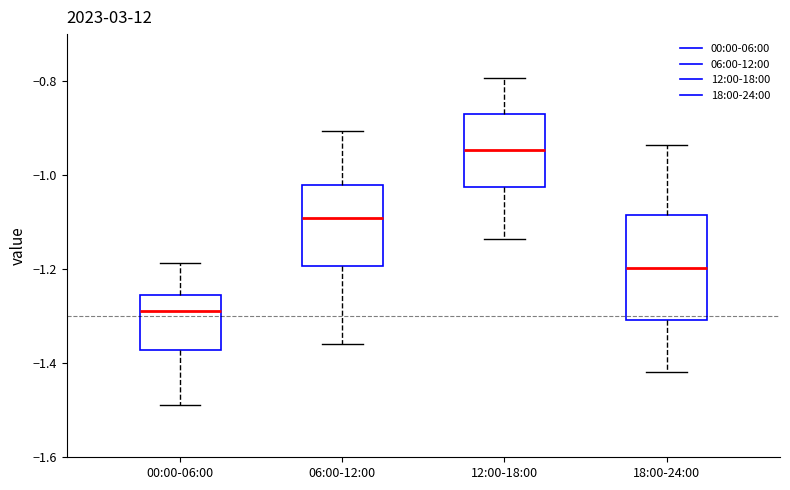

Which box has the highest median line?

12:00-18:00